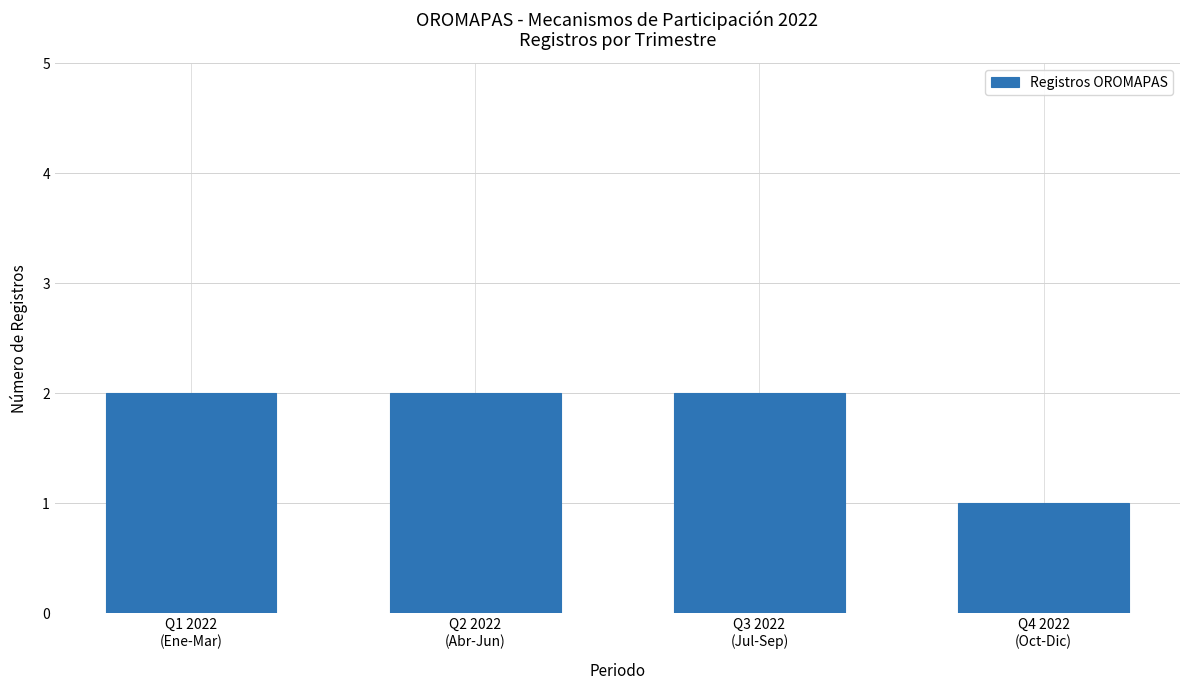

What is the difference between the maximum and minimum values?

1